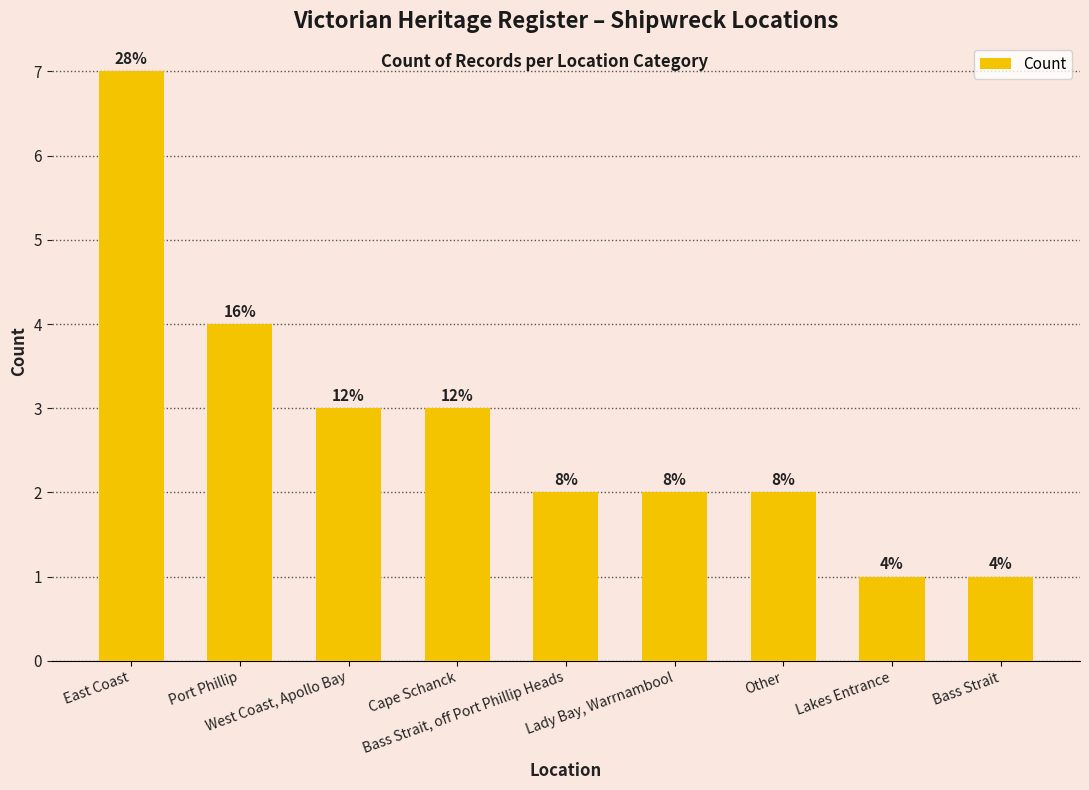

Rank the categories by value from highest to lowest.

East Coast, Port Phillip, West Coast, Apollo Bay, Cape Schanck, Bass Strait, off Port Phillip Heads, Lady Bay, Warrnambool, Other, Lakes Entrance, Bass Strait